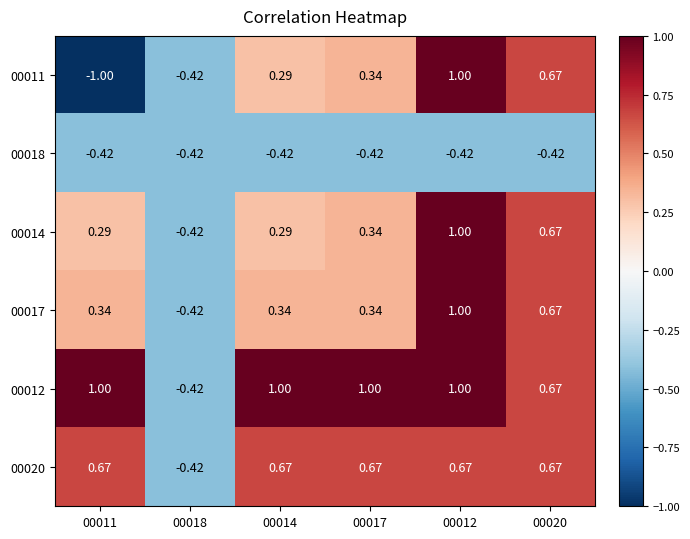

How many values in the 00011 series are below 0?

2